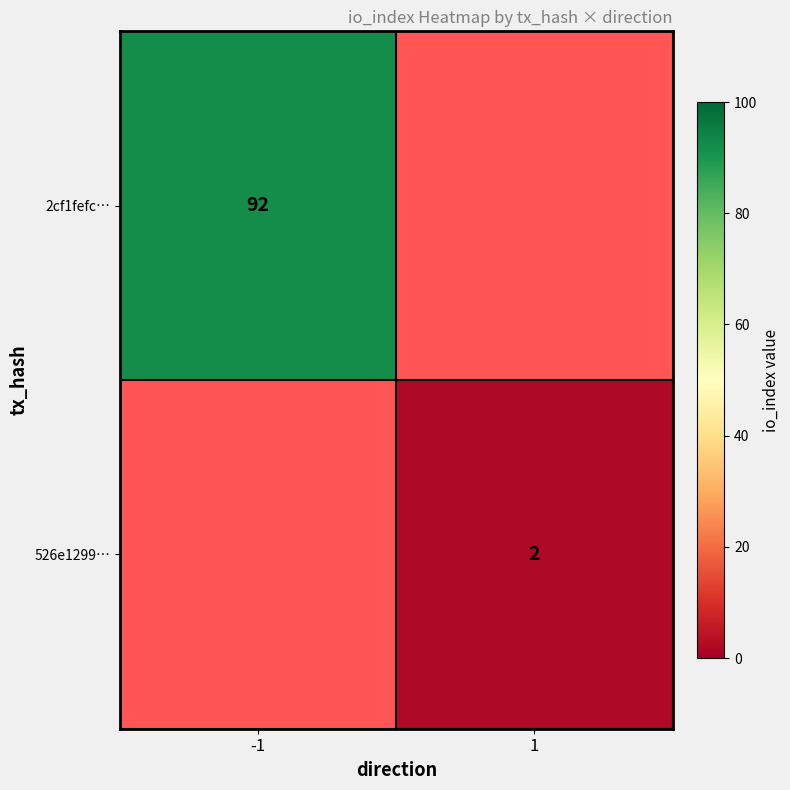

What is the greatest value displayed?

92.0